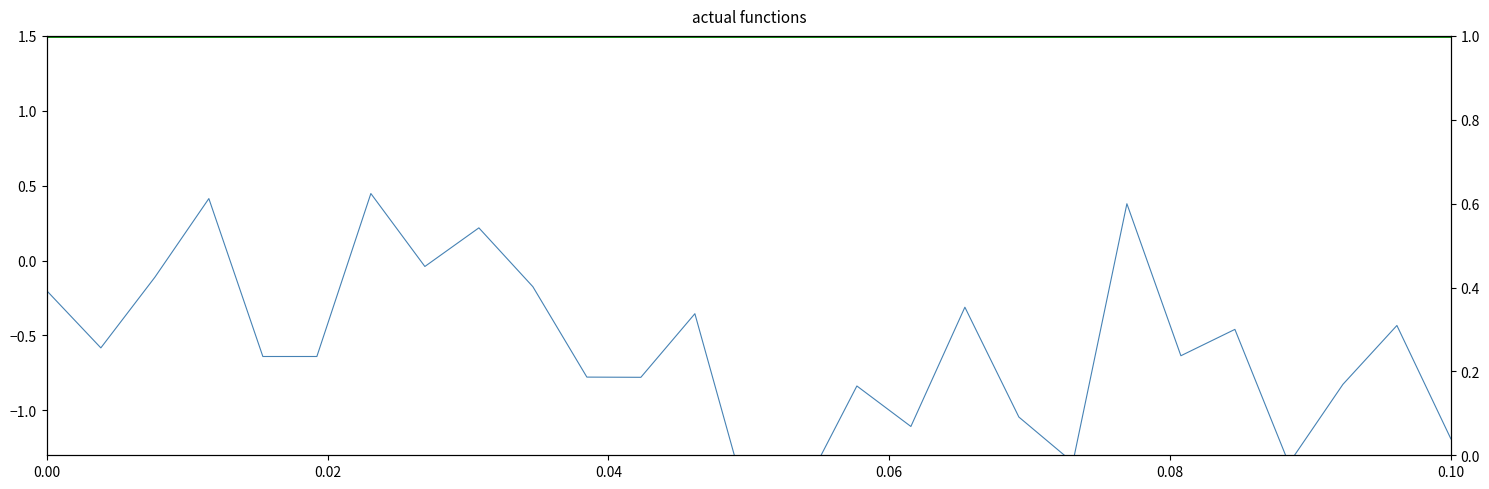

True or false: Min Cardinality (noisy) and Max Cardinality (smooth) intersect in this chart.

False